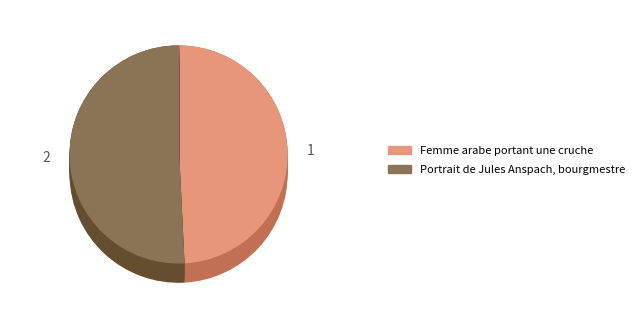

To the nearest percent, what is the difference between the largest and smallest slice percentages?

2%